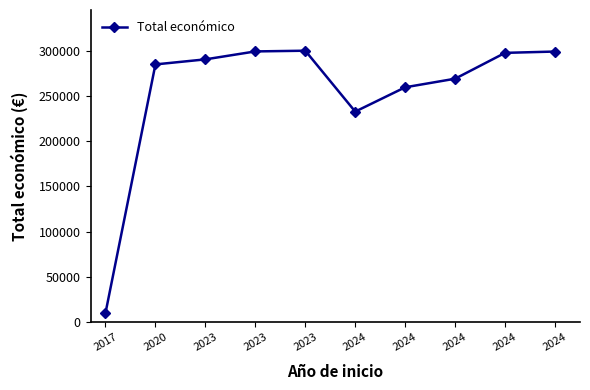

Is this an area chart (filled region under the line)?

No